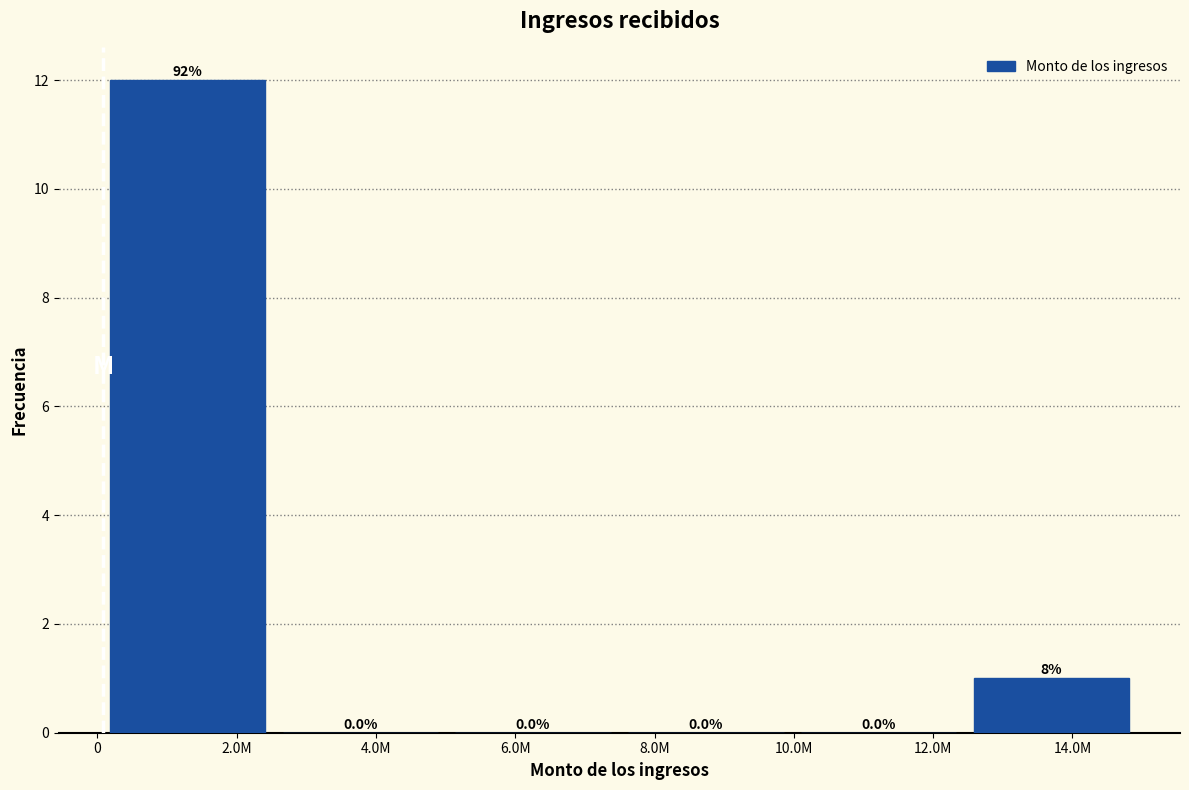

Reading left to right, what are all the values shown in this chart?

2.0M=12	4.0M=0	6.0M=0	8.0M=0	12.0M=0	14.0M=1